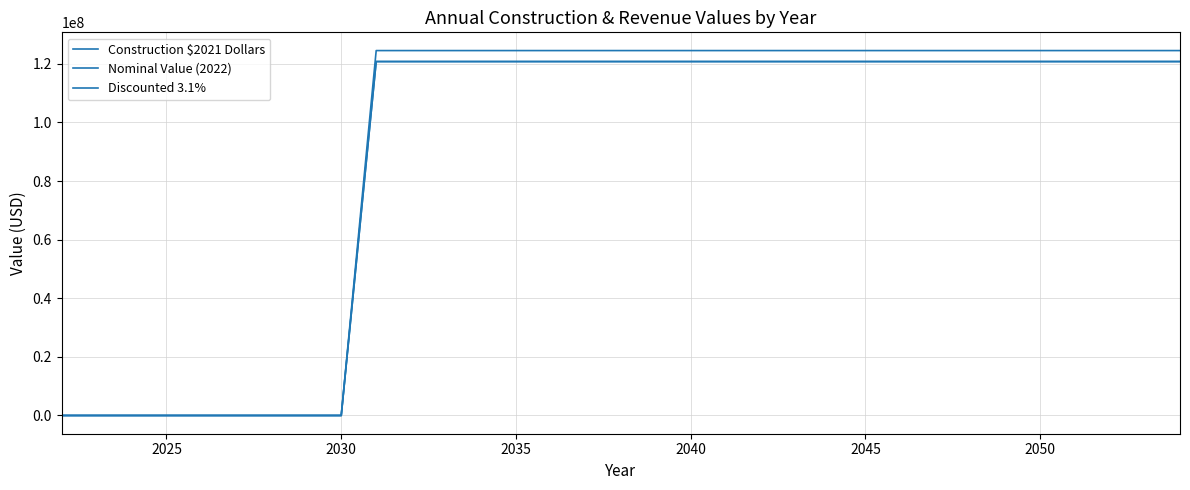

Does the chart have visible grid lines?

Yes